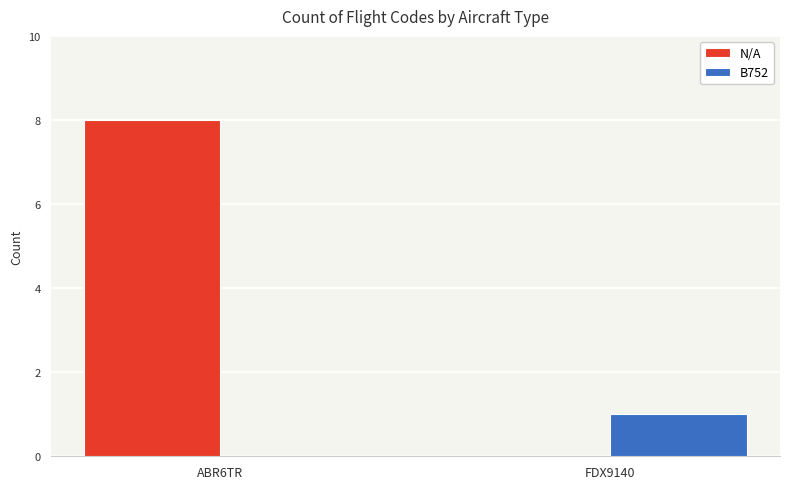

Which series has the largest total across all categories?

N/A